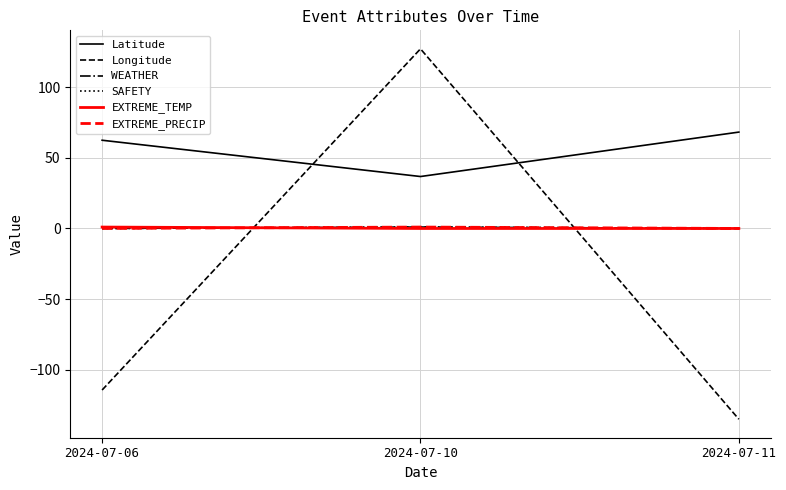

The SAFETY series shows 1.7 at 2024-07-10. True or false?

False